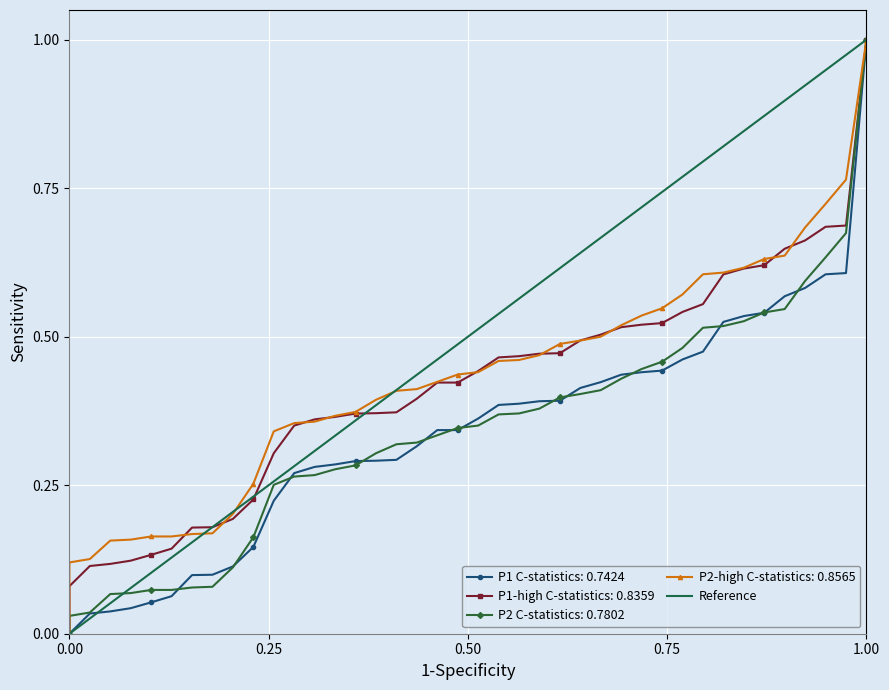

What is the difference between the maximum and minimum values?

1